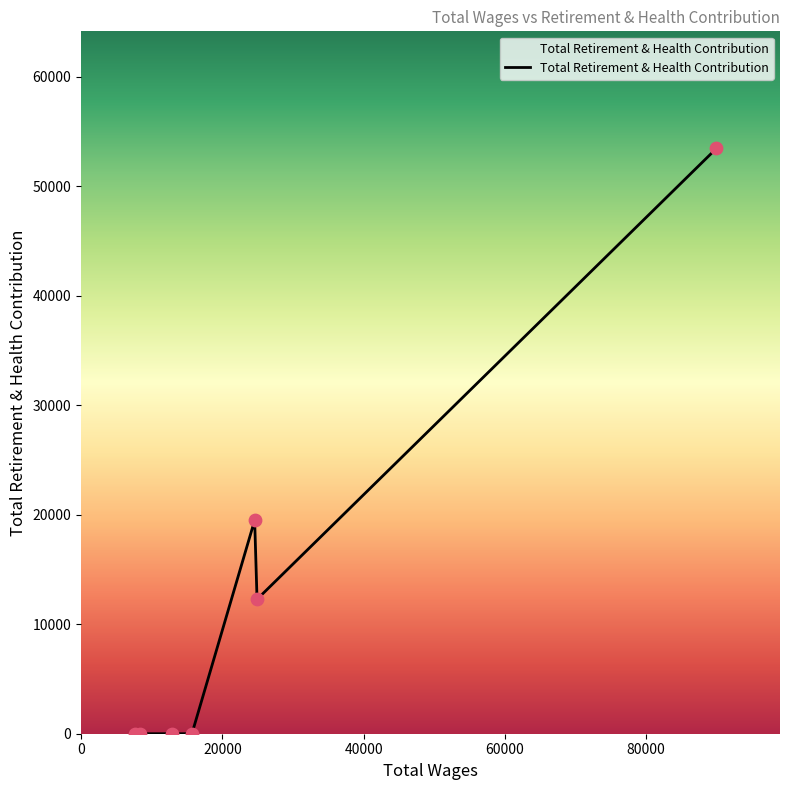

What is the sum of all values?

85224